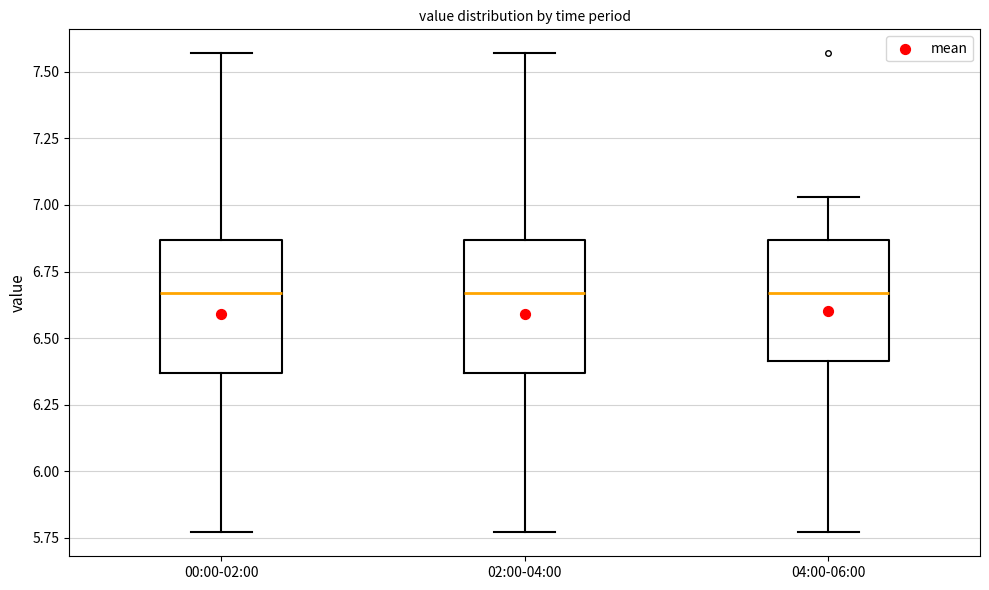

Reading left to right, transcribe this box plot: for each box, give where its median line is, the range the box spans, and where its two whiskers end, as read against the y-axis. The values are not printed on the chart, so give them approximately, as read against the axis.

00:00-02:00: median 6.65, box 6.35 to 6.85, whiskers 5.75 to 7.55
02:00-04:00: median 6.65, box 6.35 to 6.85, whiskers 5.75 to 7.55
04:00-06:00: median 6.65, box 6.40 to 6.85, whiskers 5.75 to 7.05